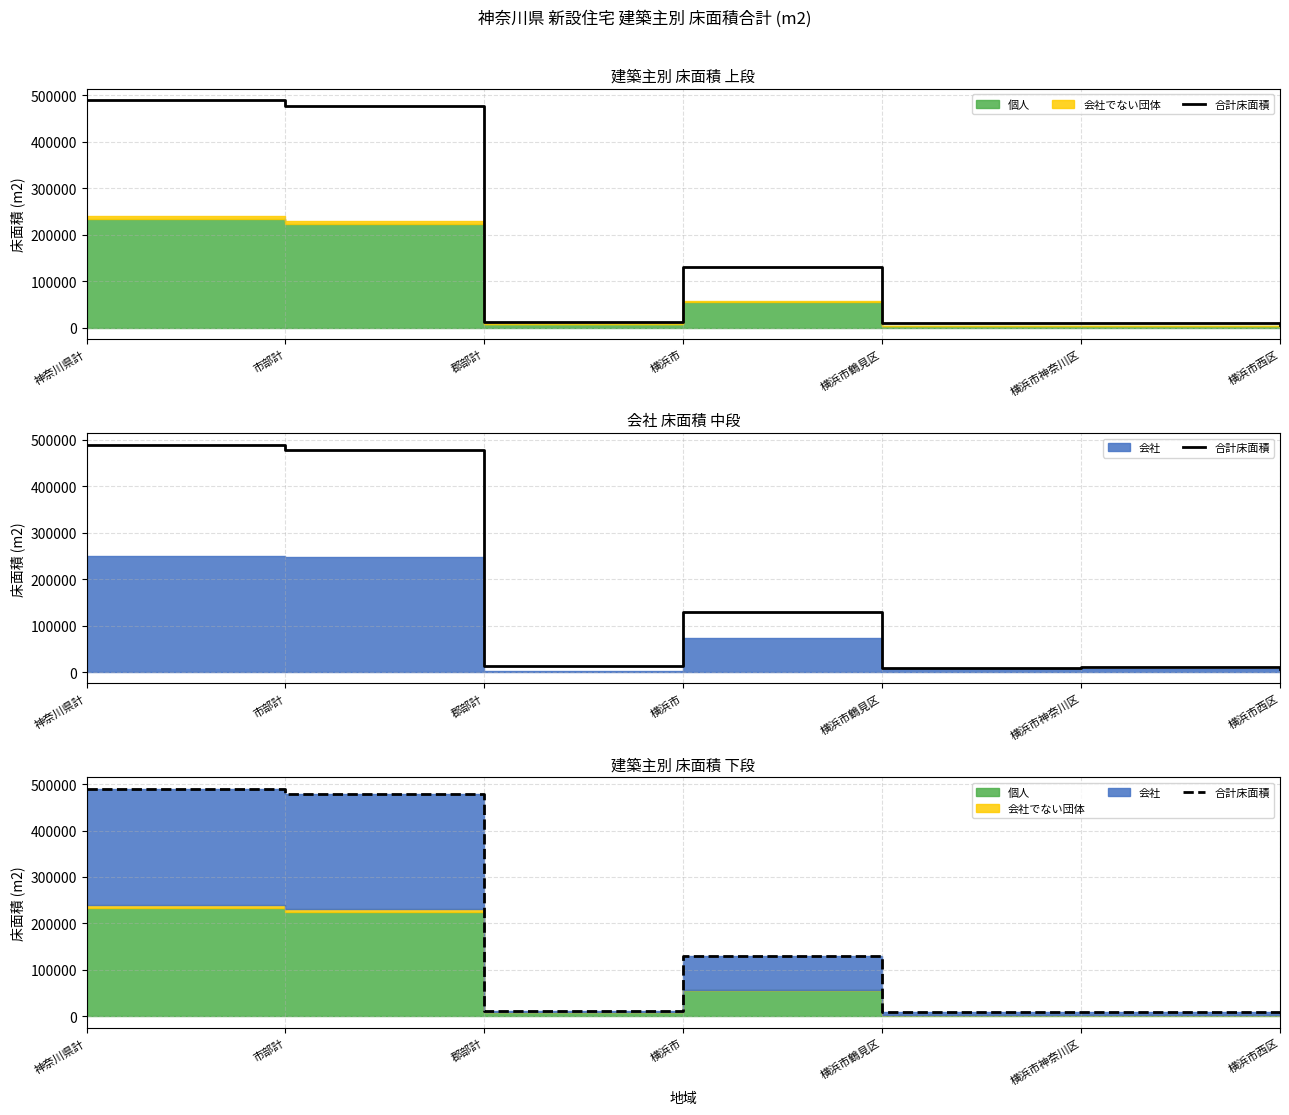

What is the change in value from 横浜市鶴見区 to 横浜市西区?

-2828